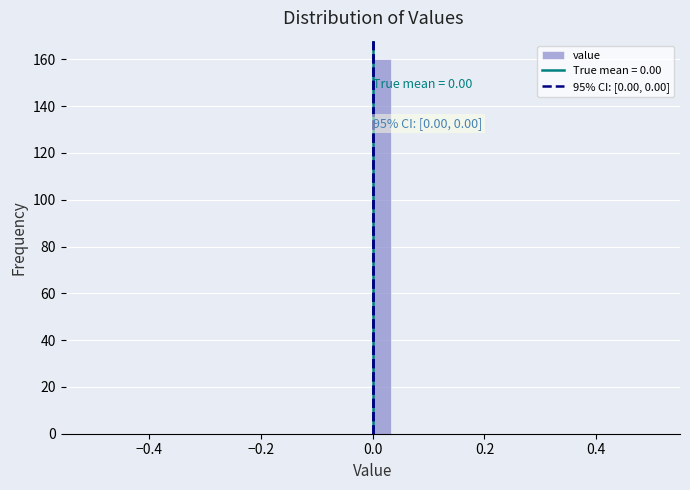

Around what value on the x-axis is the tallest bar? Give the approximate position of its centre, as read against the axis.

0.02